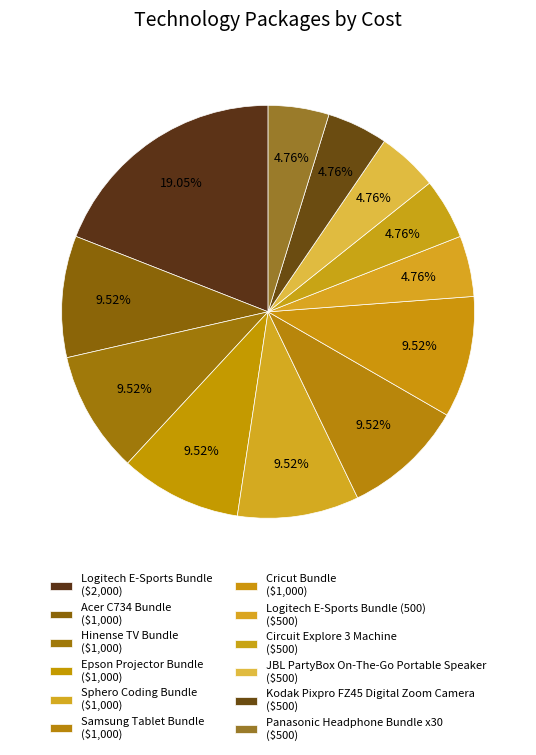

How many segments does this pie chart have?

12